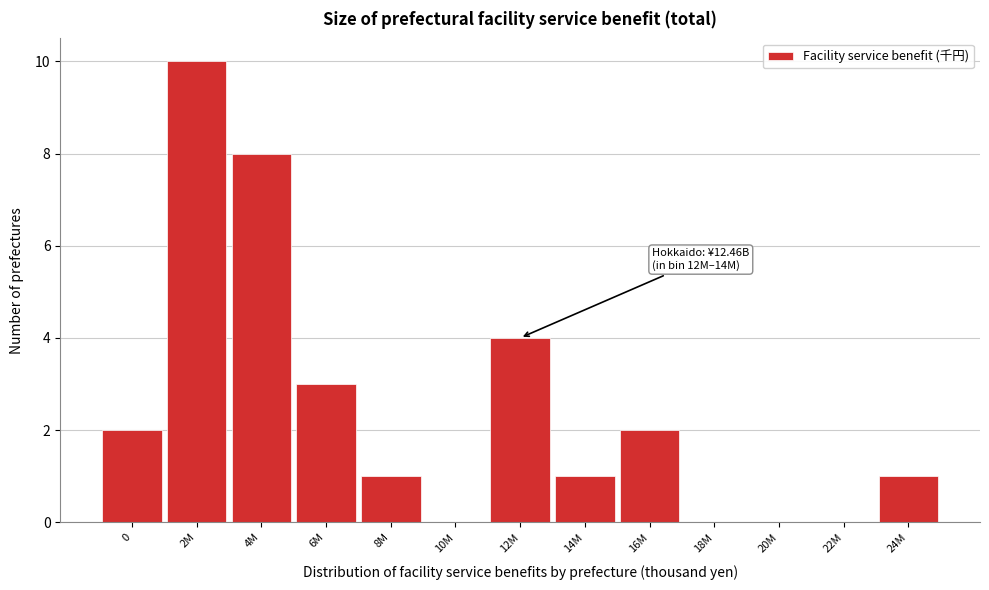

Reading right to left, what are all the values shown in this chart?

24M=1	22M=0	20M=0	18M=0	16M=2	14M=1	12M=4	10M=0	8M=1	6M=3	4M=8	2M=10	0=2